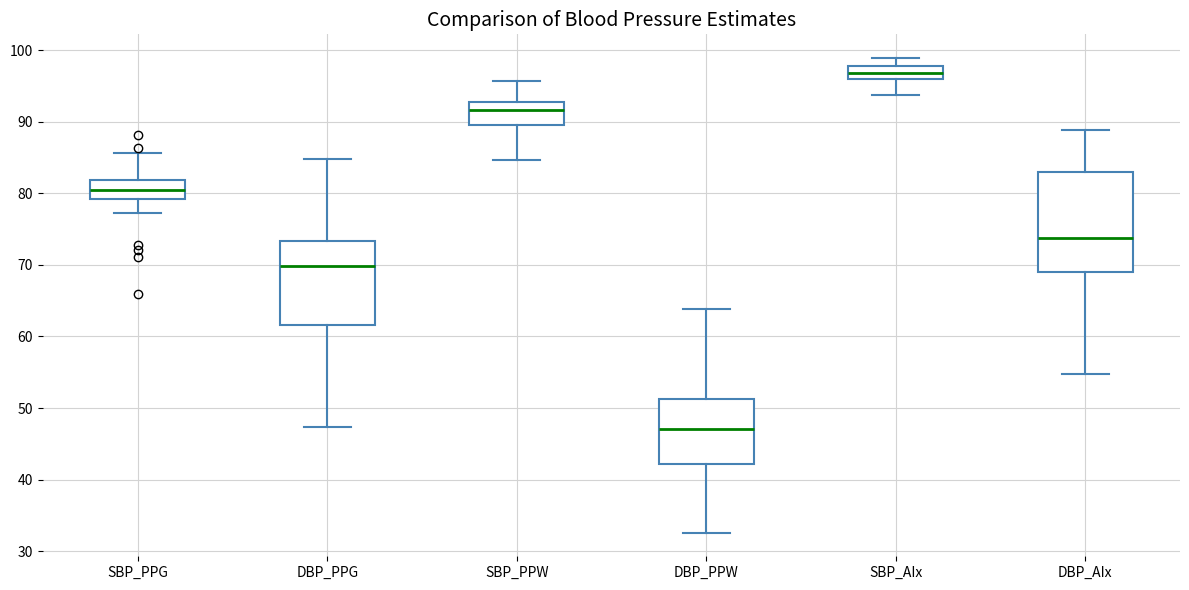

Reading left to right, transcribe this box plot: for each box, give where its median line is, the range the box spans, and where its two whiskers end, as read against the y-axis. The values are not printed on the chart, so give them approximately, as read against the axis.

SBP_PPG: median 80, box 79 to 82, whiskers 77 to 86
DBP_PPG: median 70, box 62 to 73, whiskers 47 to 85
SBP_PPW: median 92, box 90 to 93, whiskers 85 to 96
DBP_PPW: median 47, box 42 to 51, whiskers 33 to 64
SBP_AIx: median 97, box 96 to 98, whiskers 94 to 99
DBP_AIx: median 74, box 69 to 83, whiskers 55 to 89